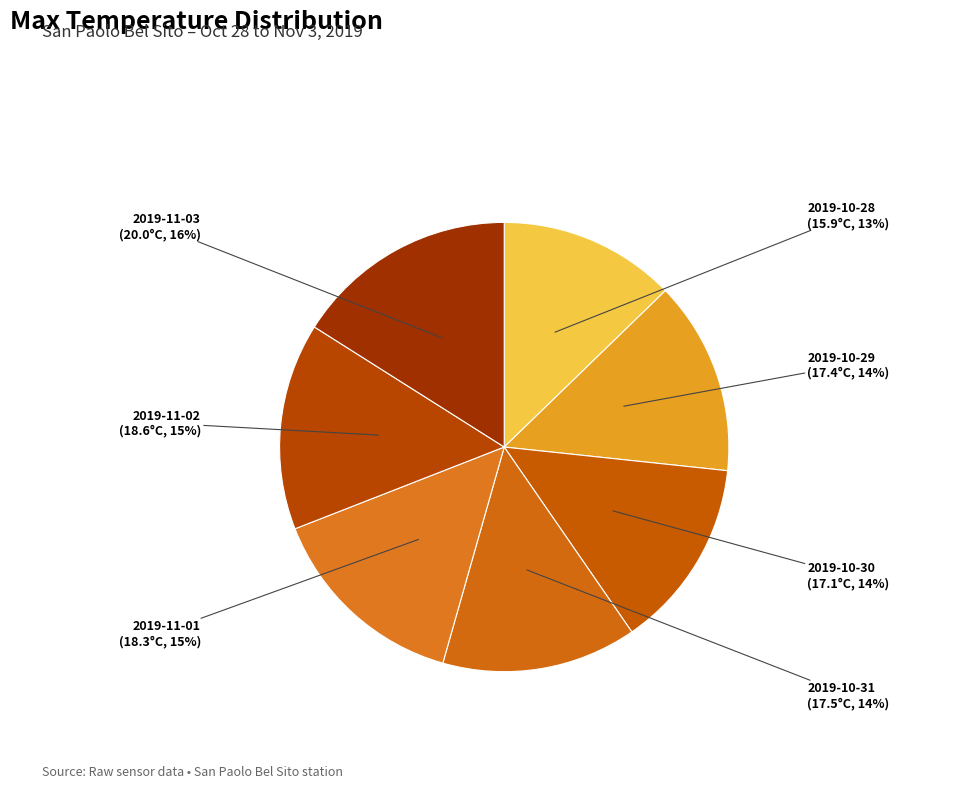

Which category has the biggest portion of the pie?

2019-11-03